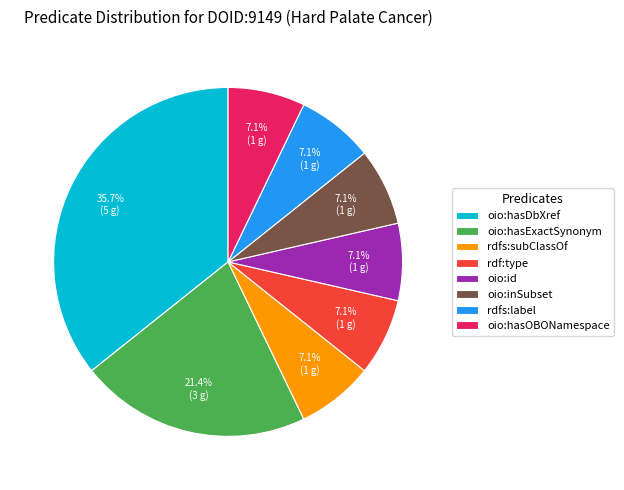

Count the number of slices in the pie.

8